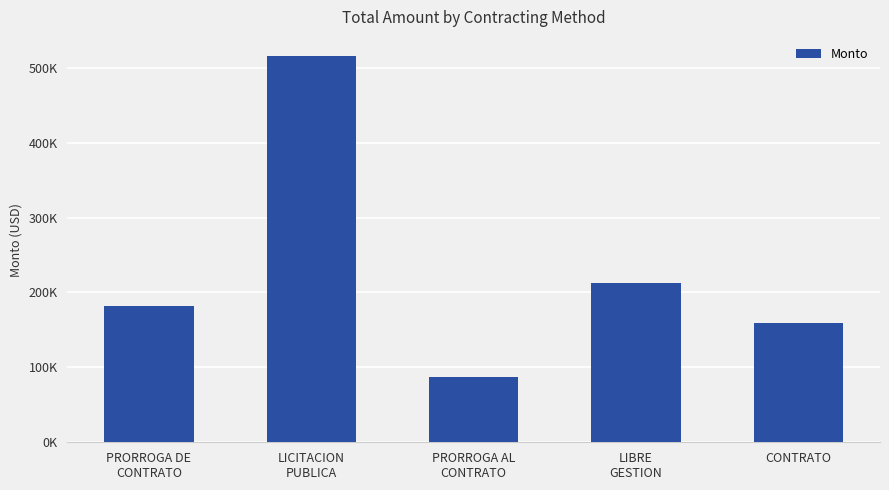

Are the bars horizontal?

No